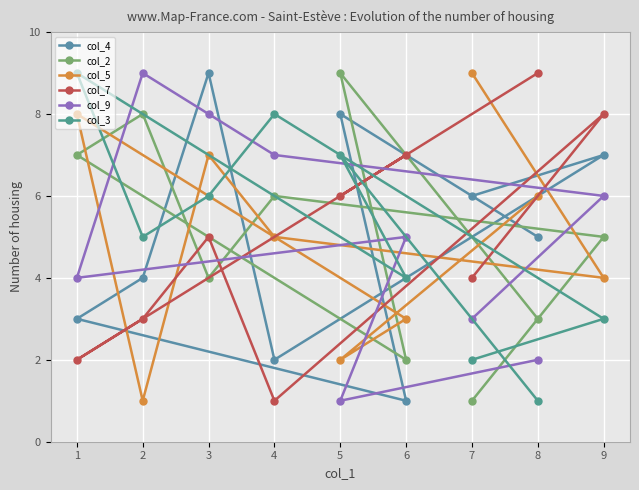

Which series ends up on top after the final intersection of col_3 and col_2?

col_3